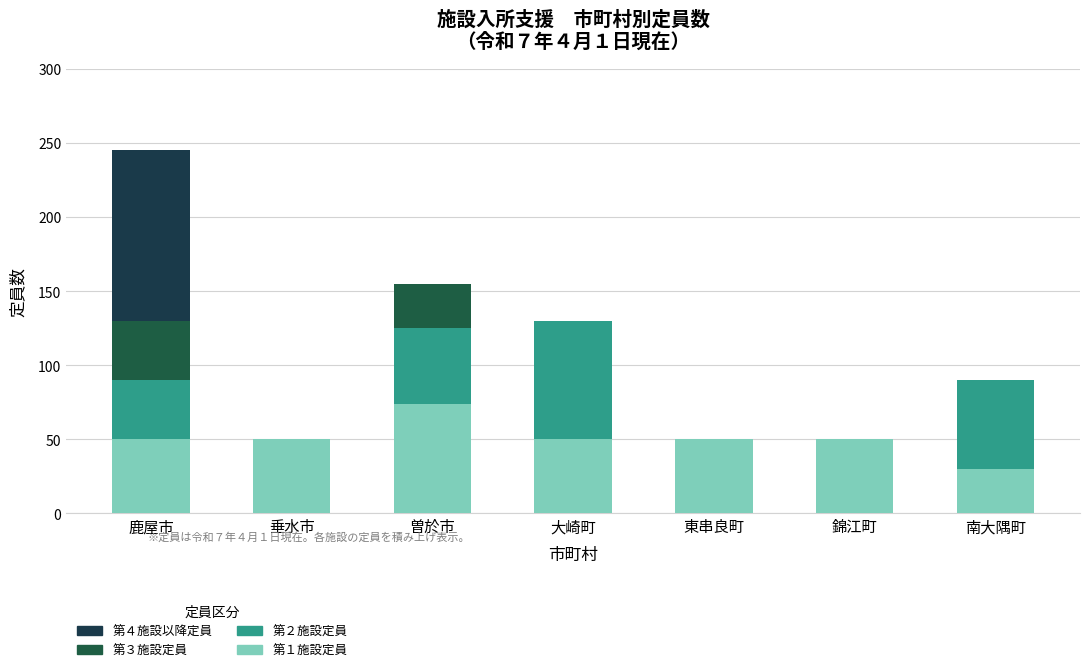

What is the average value of the 第２施設定員 series?

33